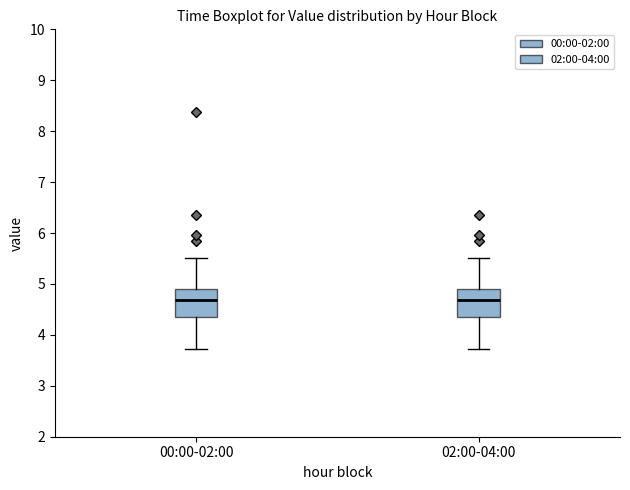

Reading left to right, read every box against the y-axis: the position of its median line, the range the box covers, and the ends of its whiskers. The values are not printed on the chart, so give them approximately, as read against the axis.

00:00-02:00: median 4.7, box 4.4 to 4.9, whiskers 3.7 to 5.5
02:00-04:00: median 4.7, box 4.4 to 4.9, whiskers 3.7 to 5.5